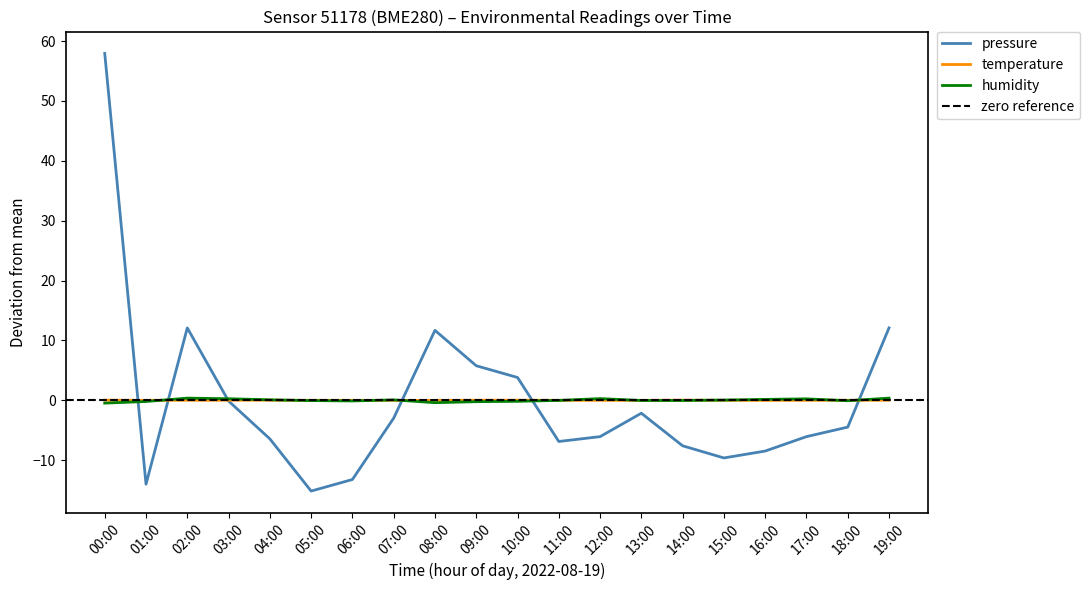

How many intersections are there between humidity and pressure?

6